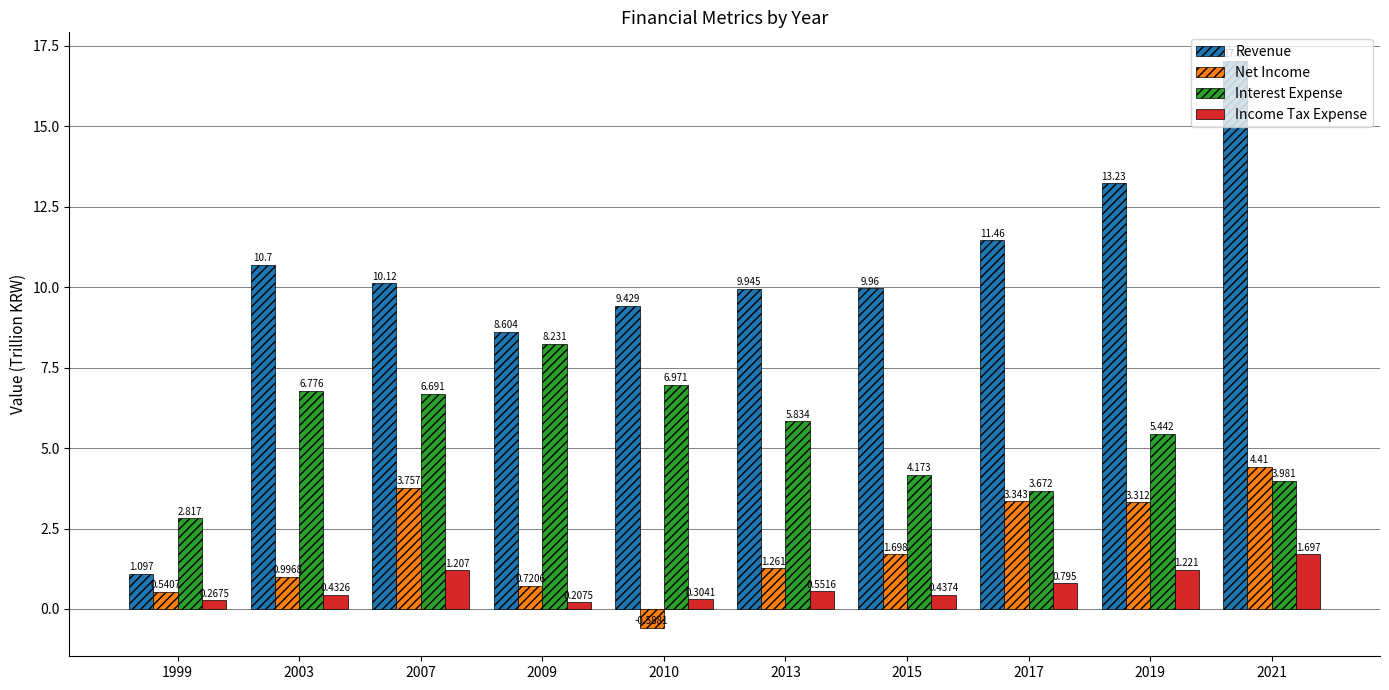

At which label does Net Income first exceed 1?

2007